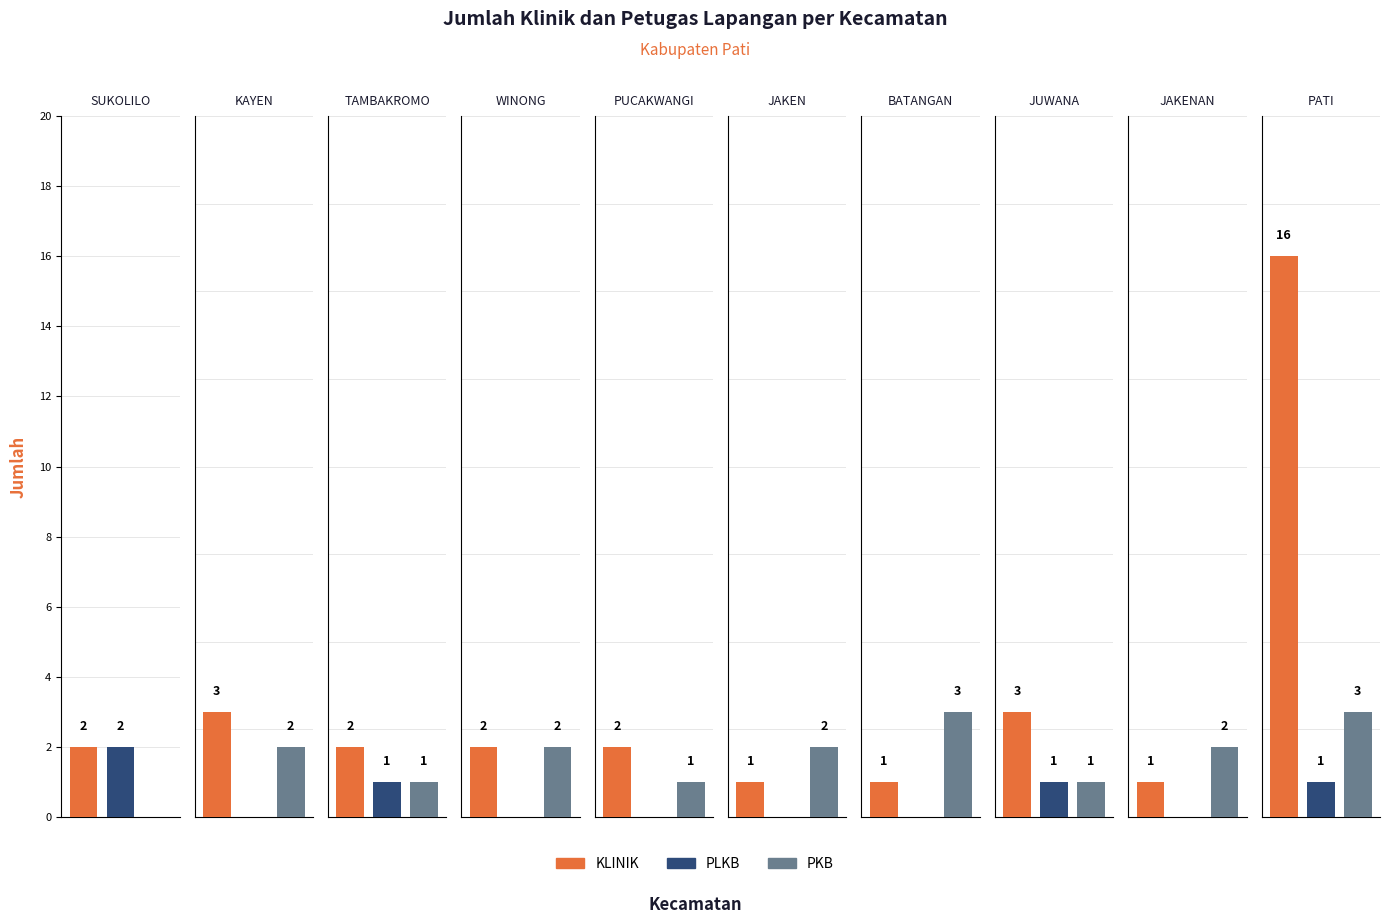

What is the total value across all series at KAYEN?

5